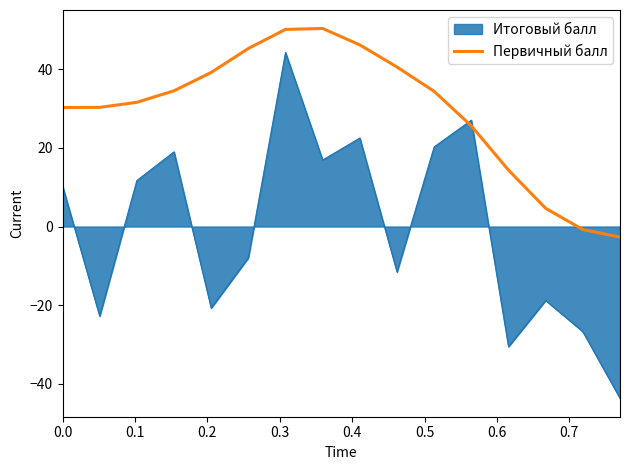

Does the chart have visible grid lines?

No